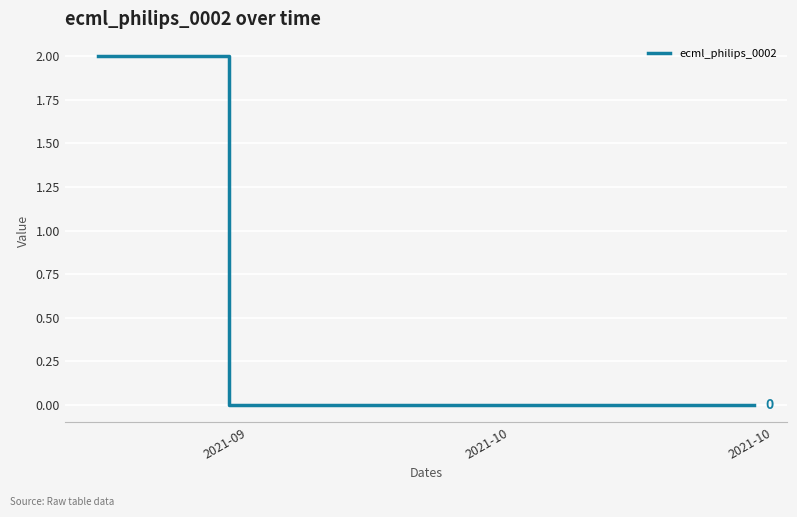

Does the chart display data point markers on the line(s)?

No